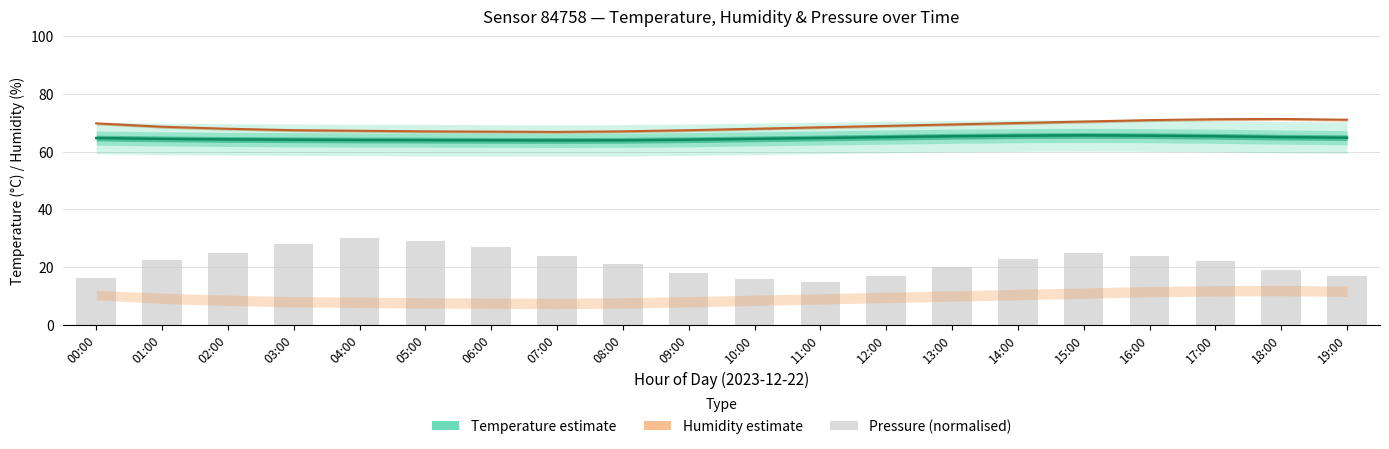

What position from the right is 16:00?

4